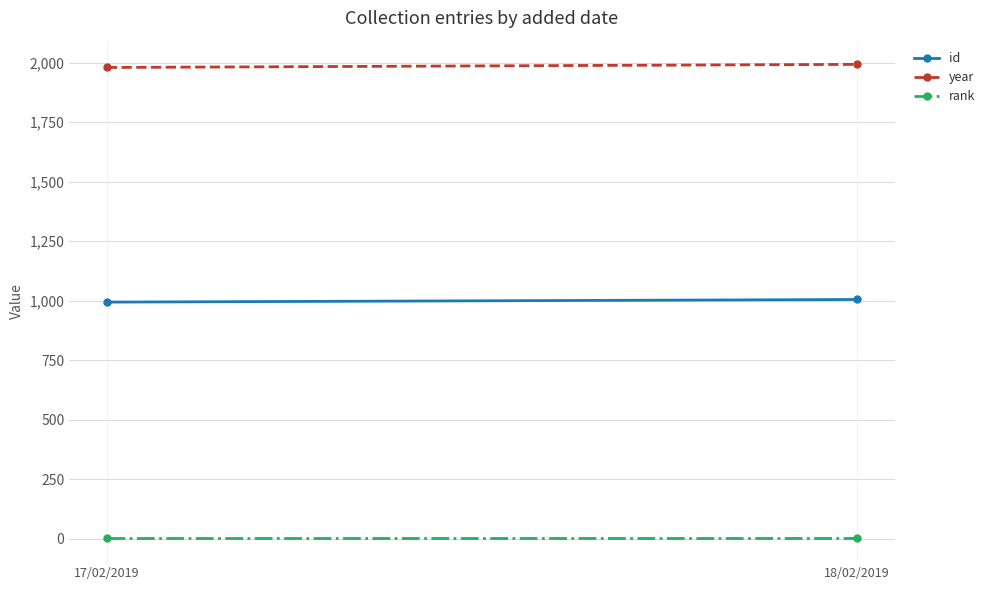

What is the difference between the highest and lowest values at 18/02/2019?

1992